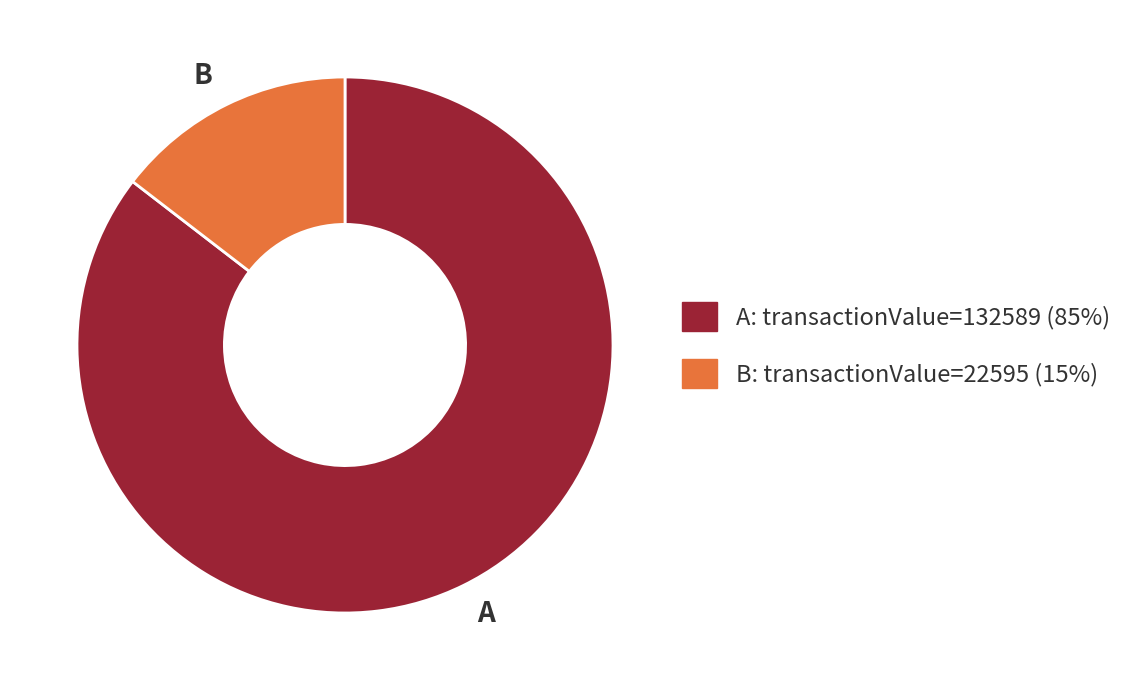

The B slice represents 15% of the pie. True or false?

True